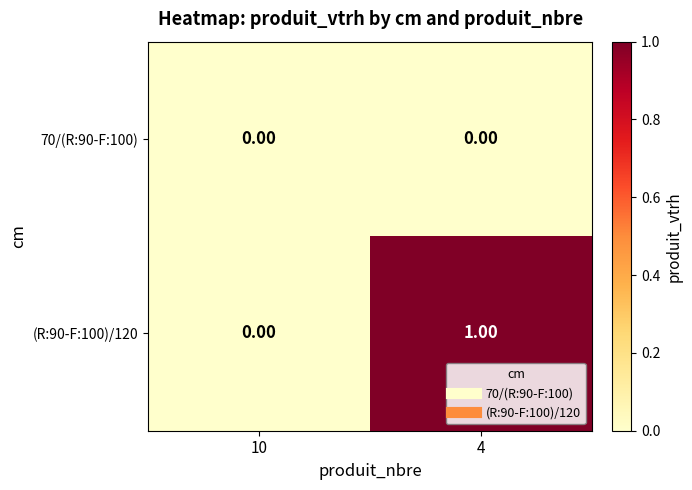

Between 10 and 4, which series saw the biggest shift?

(R:90-F:100)/120